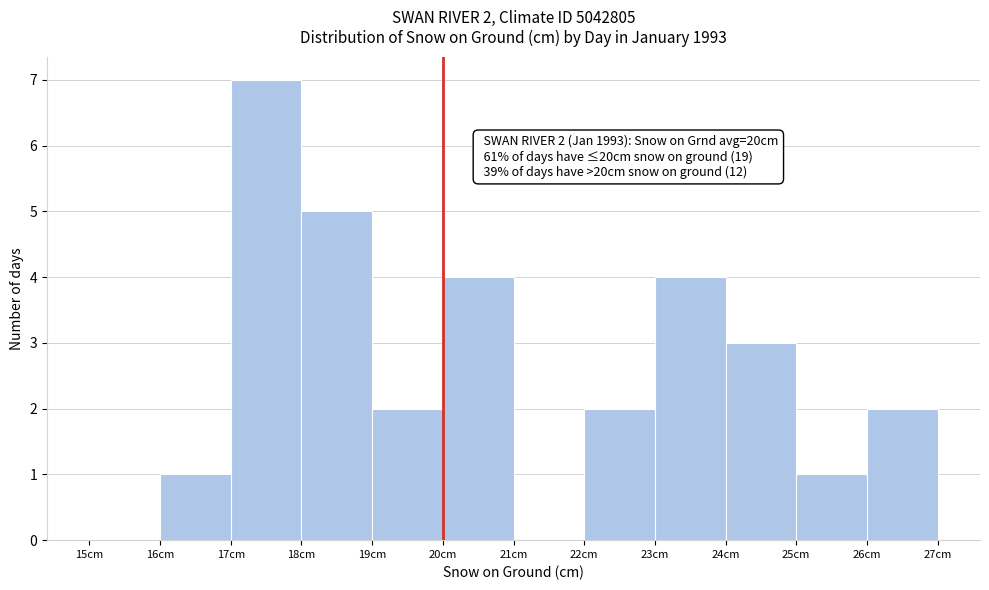

Over which range of the x-axis is the bar tallest?

17 to 18